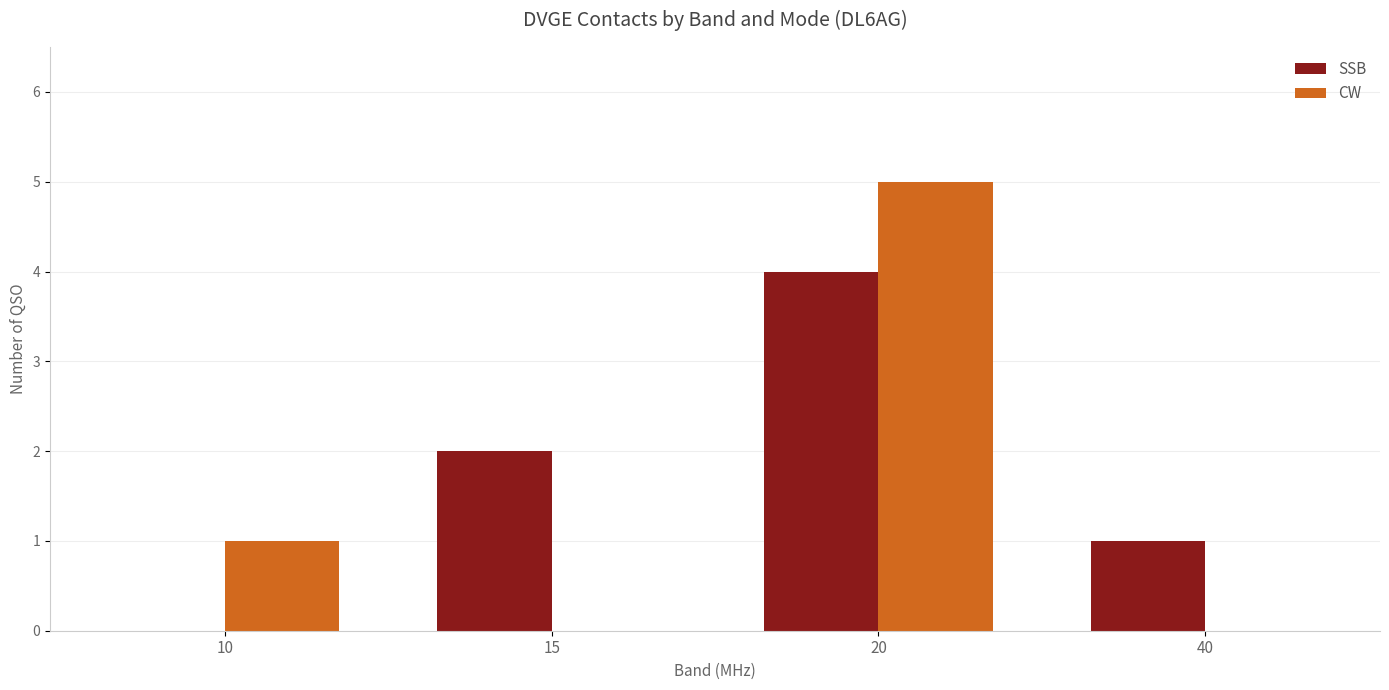

Which series has the largest range (max minus min)?

CW